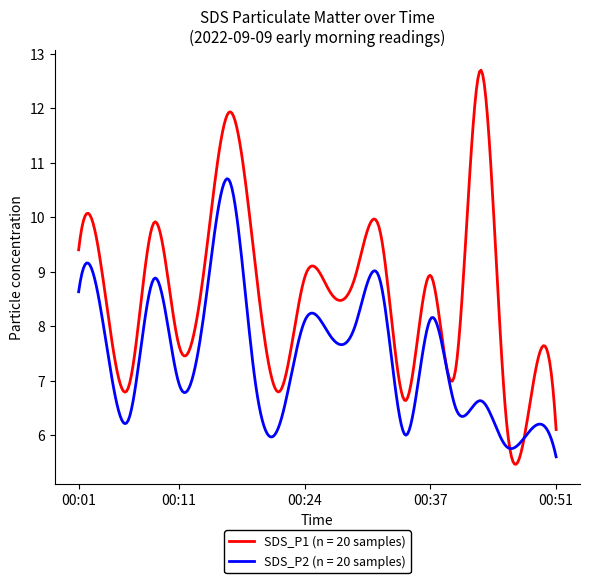

Rank the series by their average value, from highest to lowest.

SDS_P1 (n = 20 samples), SDS_P2 (n = 20 samples)